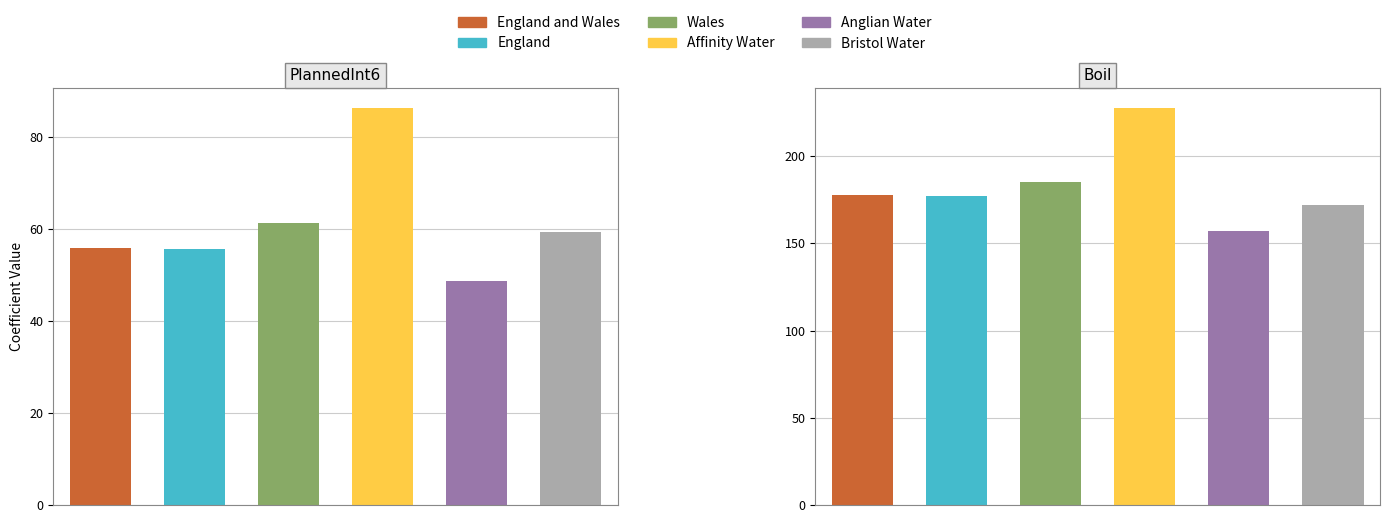

Reading right to left, what are all the values shown in this chart?

England and Wales: 177.5	55.9
England: 177.0	55.6
Wales: 185.4	61.3
Affinity Water: 227.5	86.4
Anglian Water: 157.2	48.7
Bristol Water: 171.9	59.5